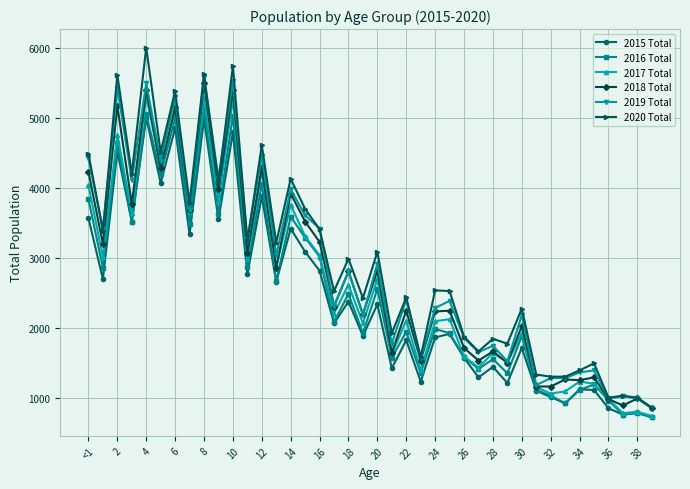

True or false: 2019 Total has more than 2 interior local peaks.

True